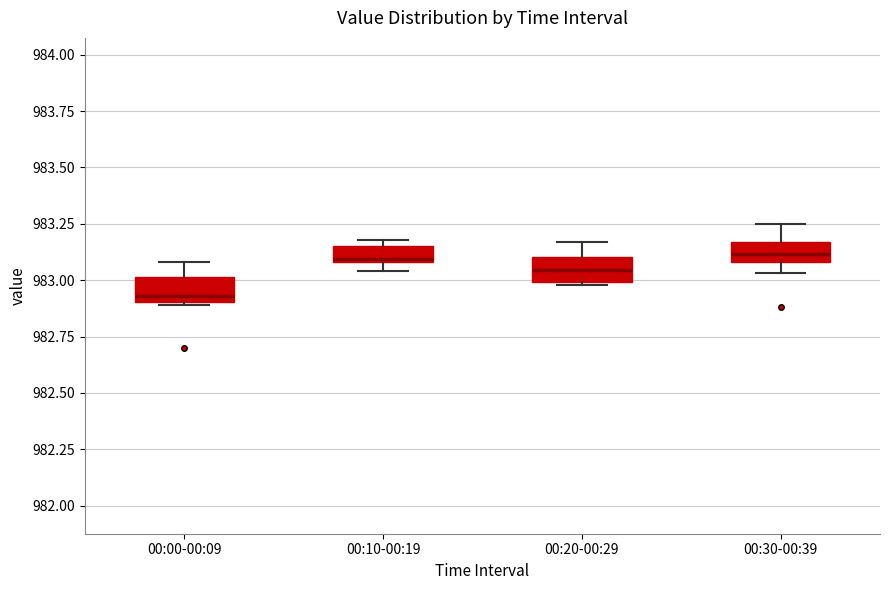

Where does the lower whisker of the box for 00:30-00:39 end on the y-axis? The values are not printed on the chart, so give them approximately, as read against the axis.

983.05